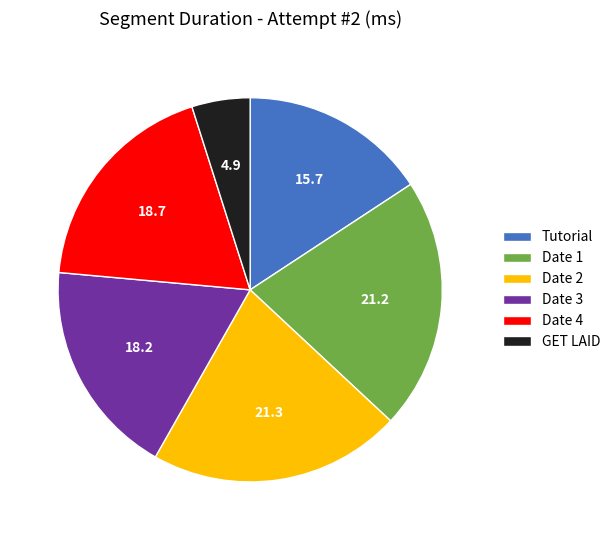

What is the ratio of the value at Date 1 to the value at Date 2?

1.0